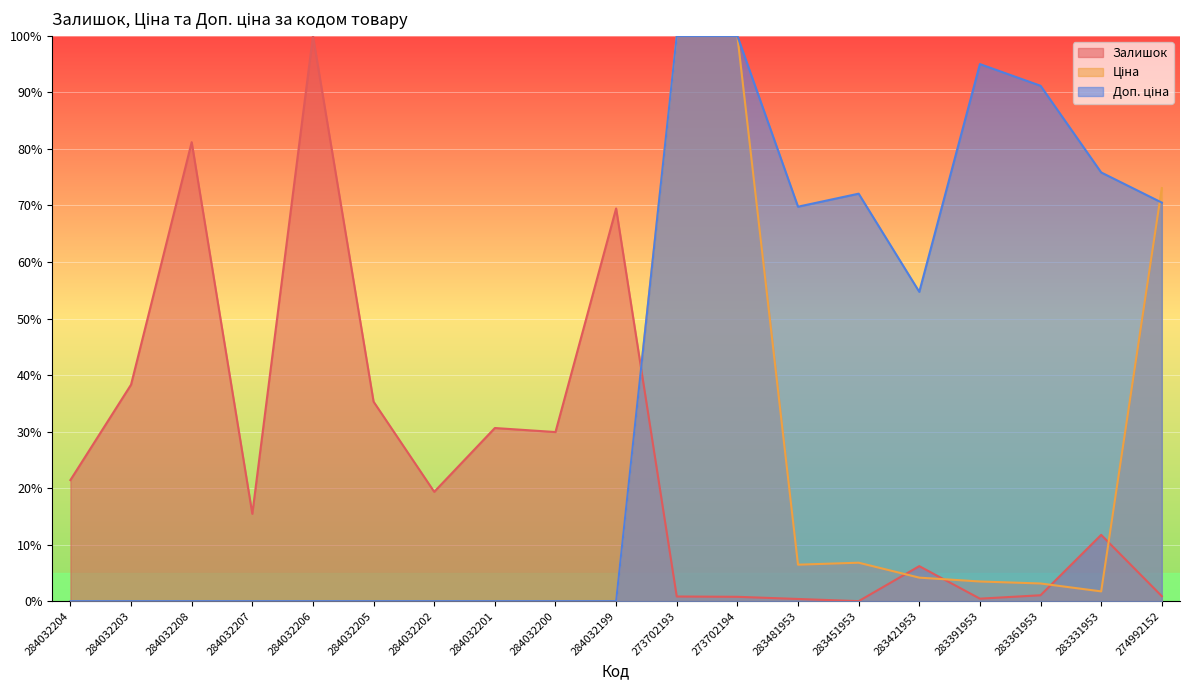

In Залишок, how many points are lower than both neighbors (excluding endpoints)?

5